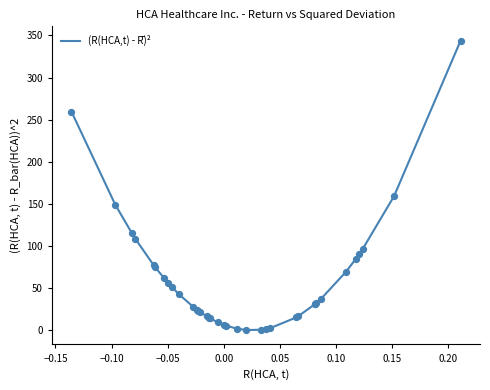

What is the greatest value displayed?

343.7